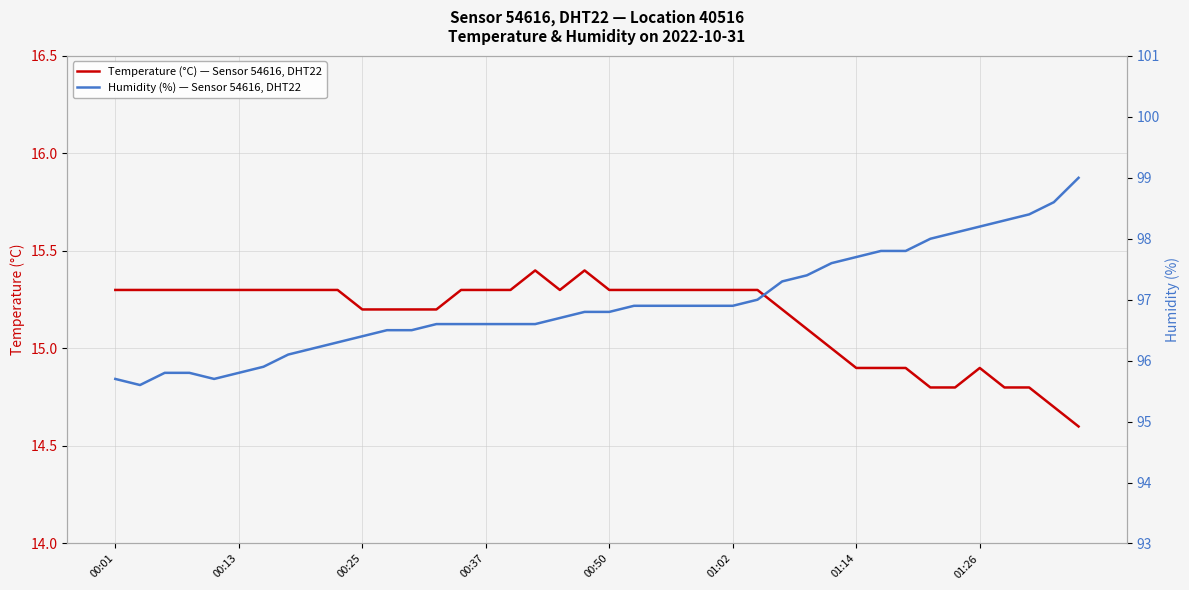

True or false: Temperature (°C) — Sensor 54616, DHT22 and Humidity (%) — Sensor 54616, DHT22 intersect in this chart.

False